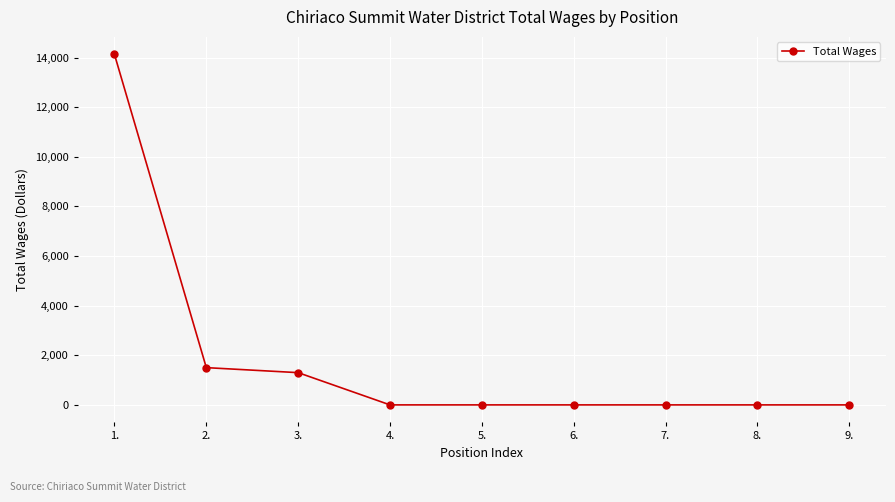

Reading right to left, list all the values displayed in this chart.

9.=0	8.=0	7.=0	6.=0	5.=0	4.=0	3.=1300	2.=1502	1.=14130